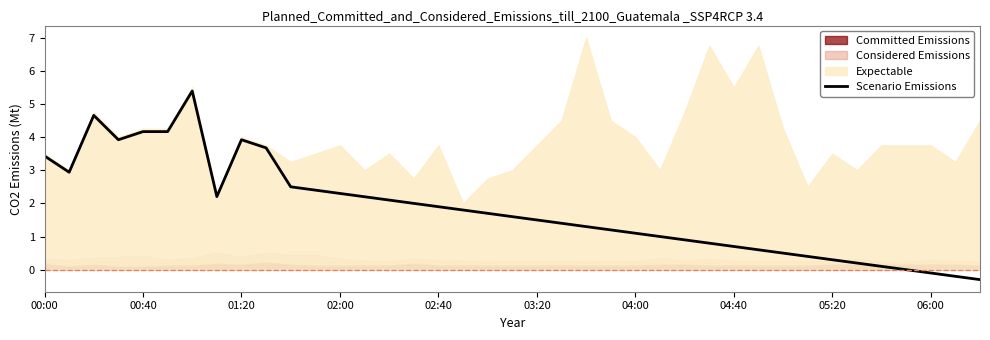

How many data points does each series have?

39